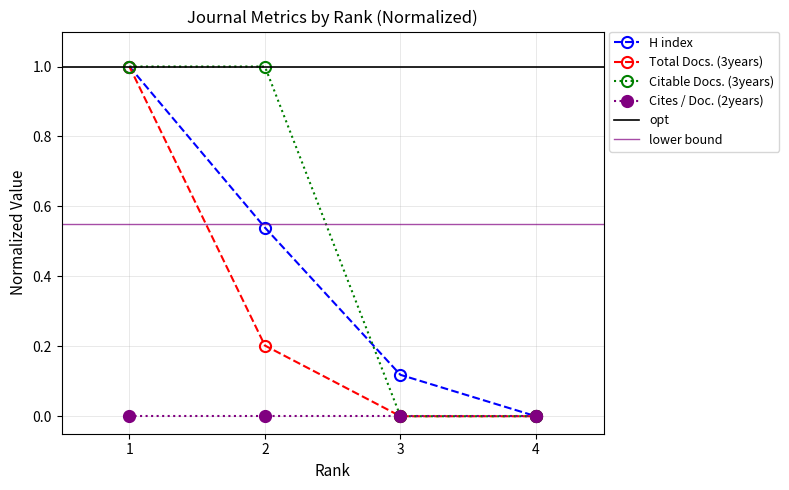

What is the value of the Total Docs. (3years) point at the 1st from the left?

1.0